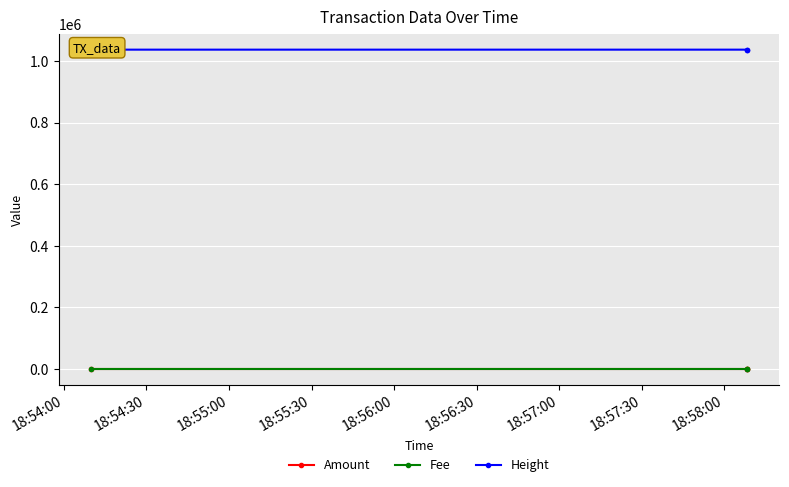

What is the value of the Height point at the 1st from the left?

1037105.0